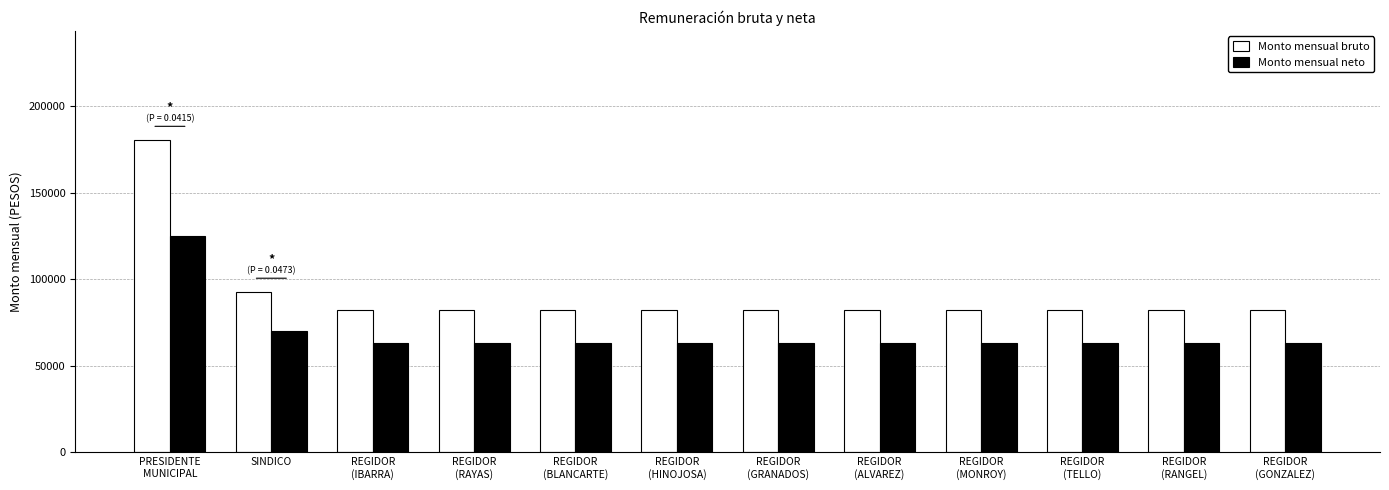

What is the label of the 6th bar from the right?

REGIDOR
(GRANADOS)